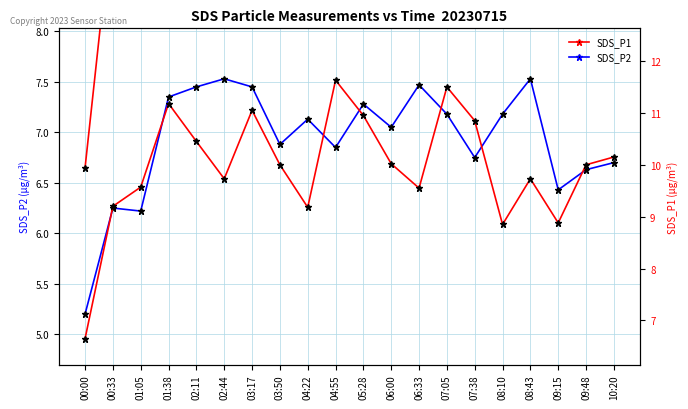

How many categories are shown in the chart?

20